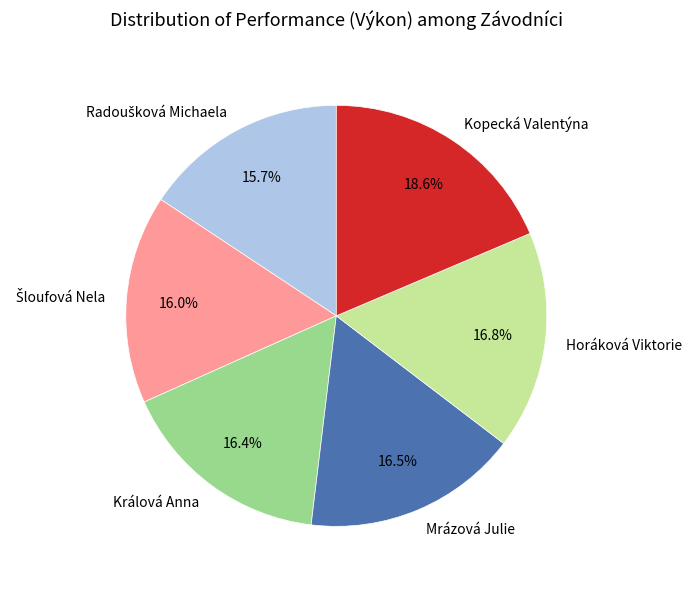

Does Kopecká Valentýna represent more than half of the total?

No